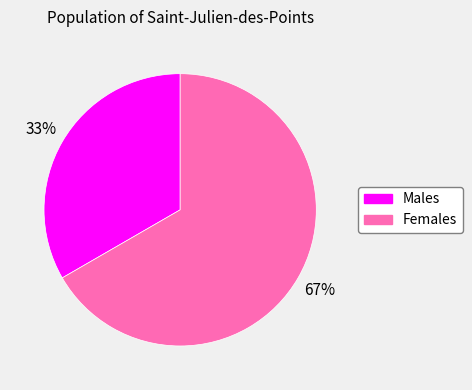

Does any single category account for the majority?

Yes